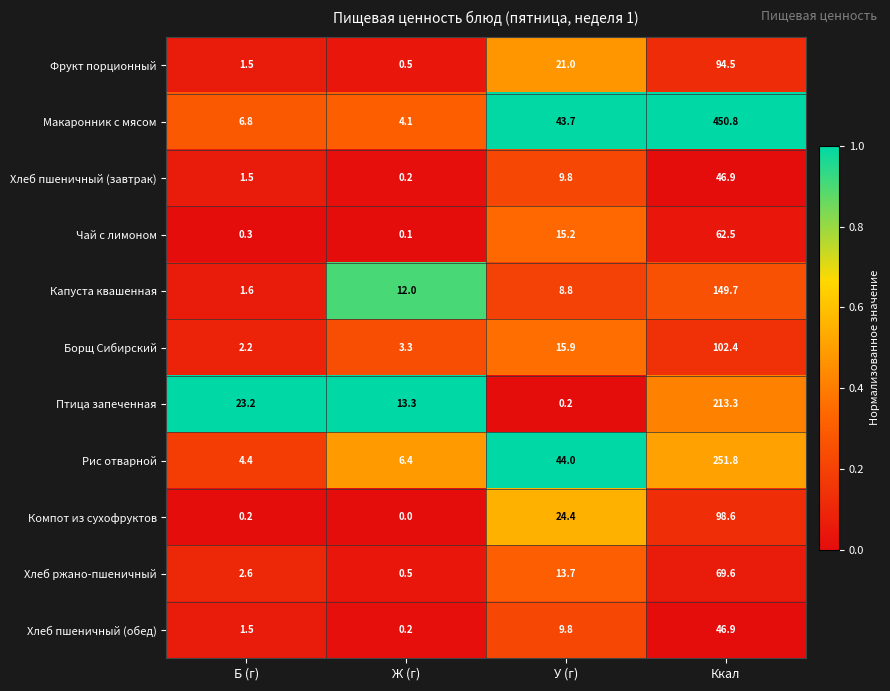

What is the difference between the Птица запеченная values at У (г) and Ж (г)?

13.1